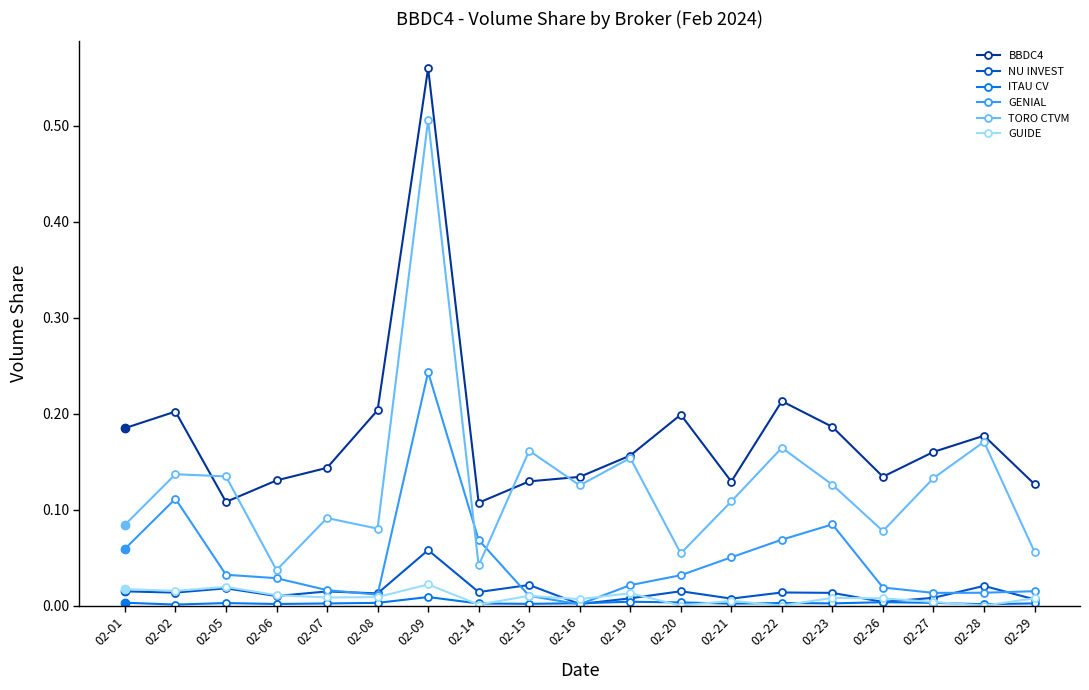

Which category has the highest value in the BBDC4 series?

02-09